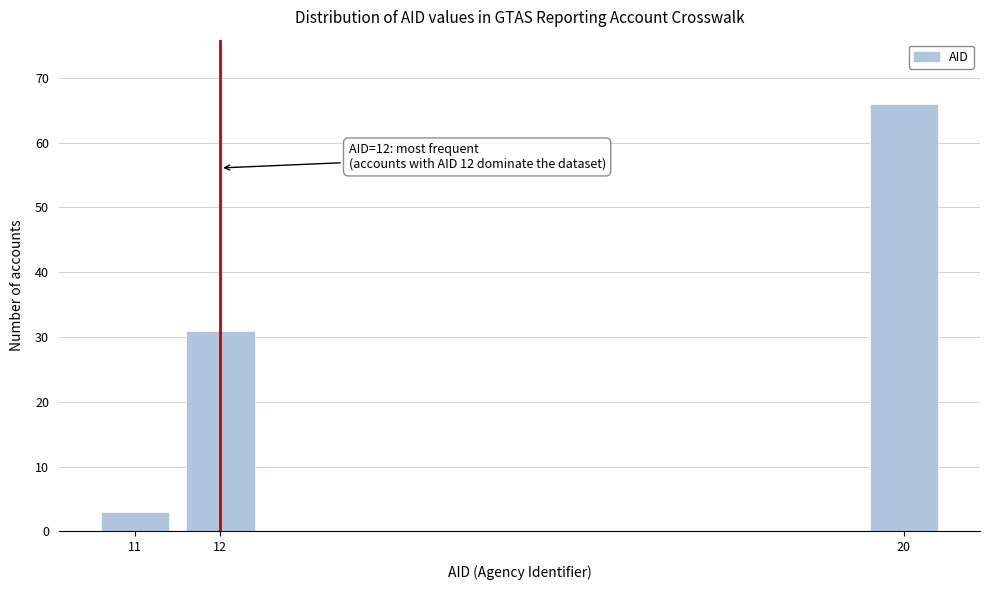

Reading left to right, list all the values displayed in this chart.

11=3	12=31	20=66